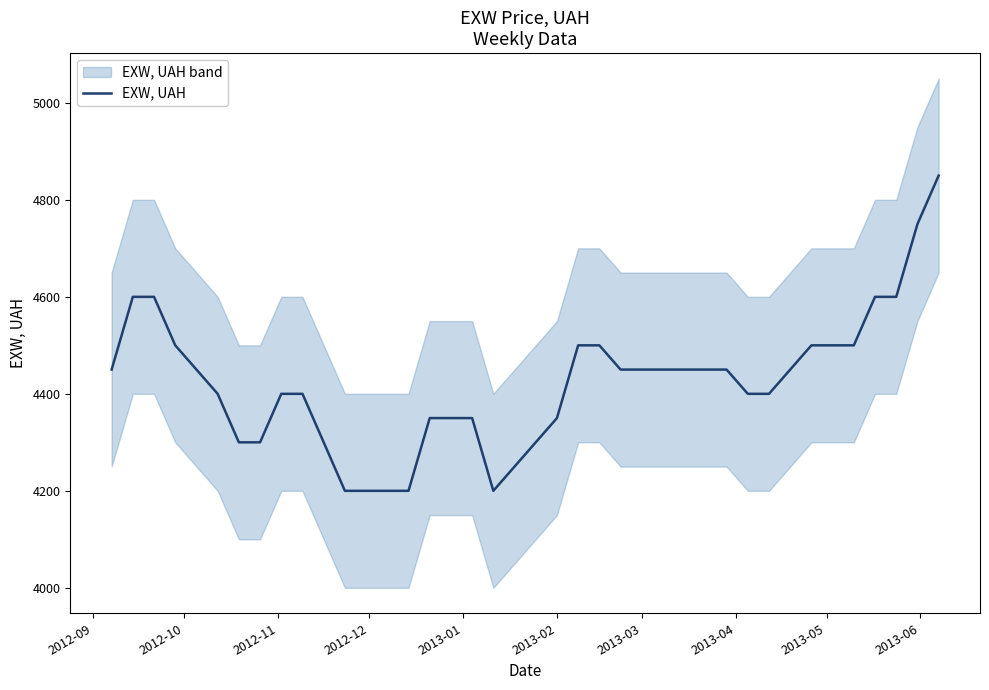

What is the highest value of the EXW, UAH series?

4850